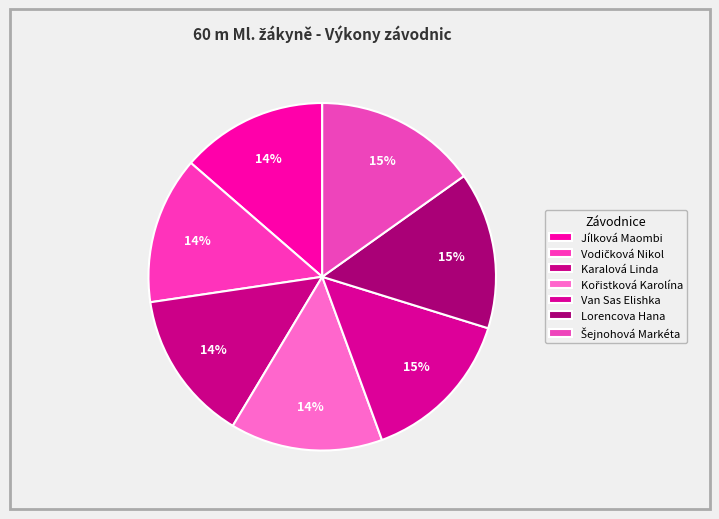

Count the number of slices in the pie.

7